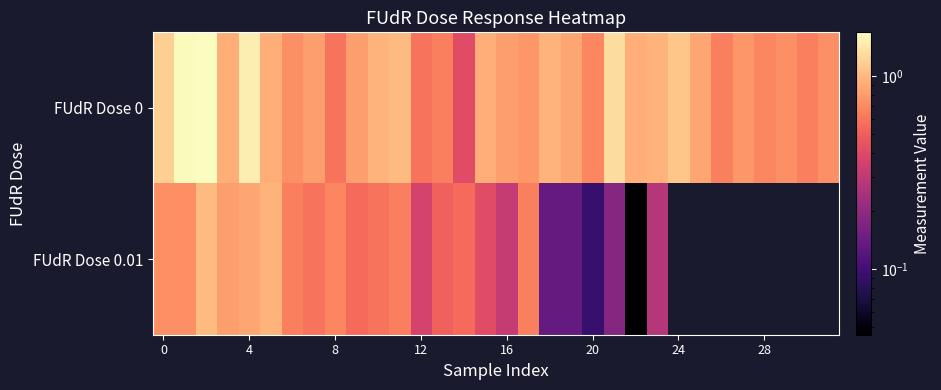

How many data points does each series have?

32